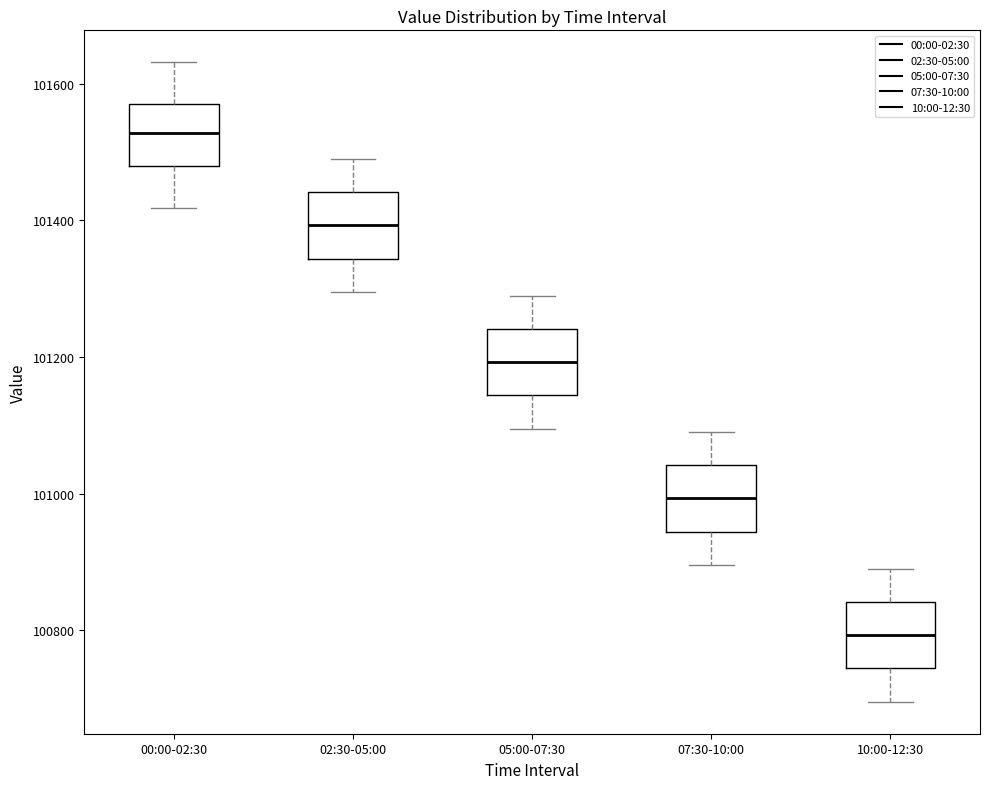

Which box's median line is the lowest?

10:00-12:30